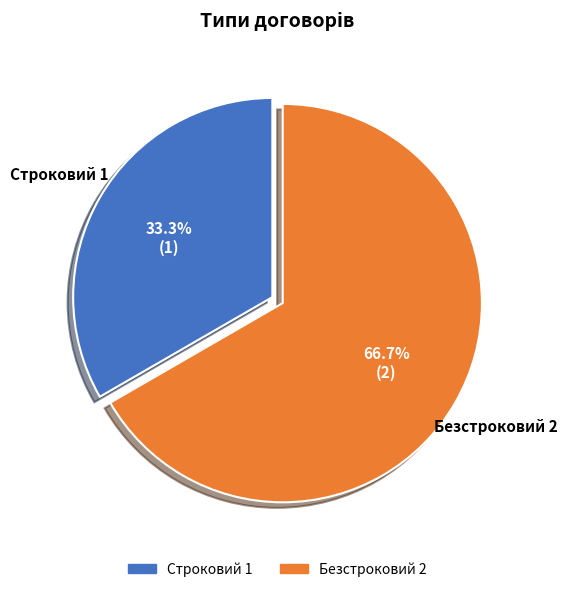

Approximately how many times larger is the value at Безстроковий compared to Строковий?

2.0